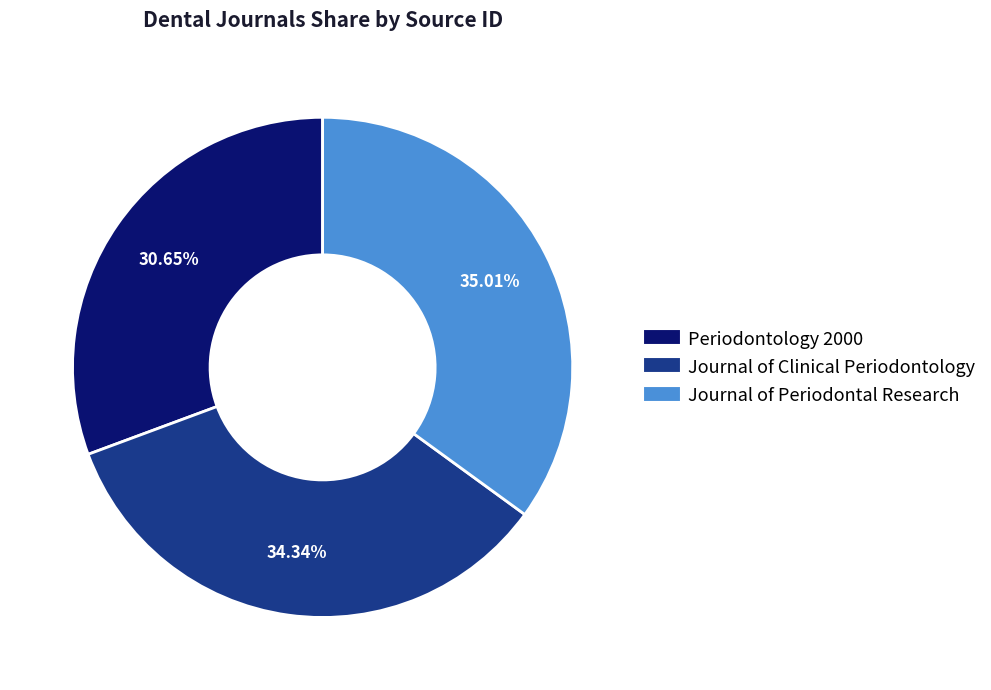

How much of the chart is everything except Journal of Periodontal Research?

65.0%